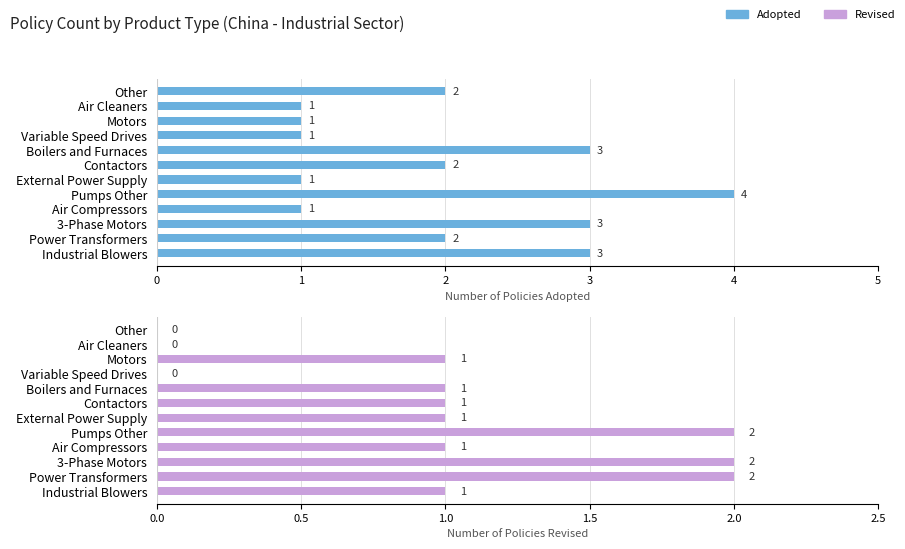

Reading left to right, what are all the values shown in this chart?

Adopted: 3	2	3	1	4	1	2	3	1	1	1	2
Revised: 1	2	2	1	2	1	1	1	0	1	0	0